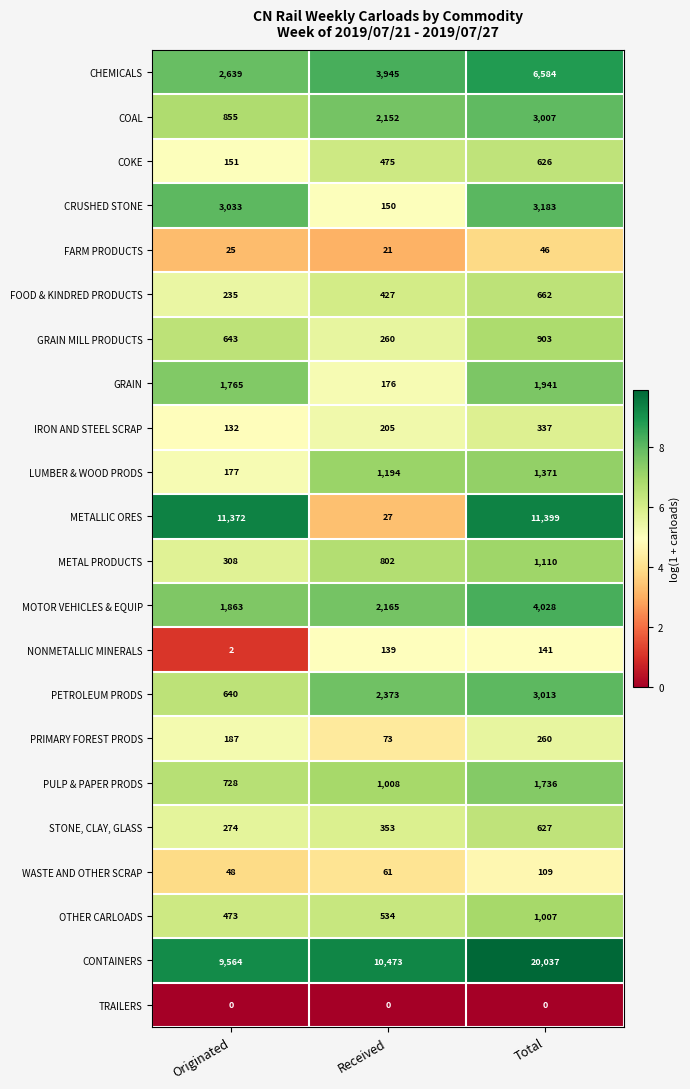

Is it true that MOTOR VEHICLES & EQUIP equals 1863 at Originated?

True